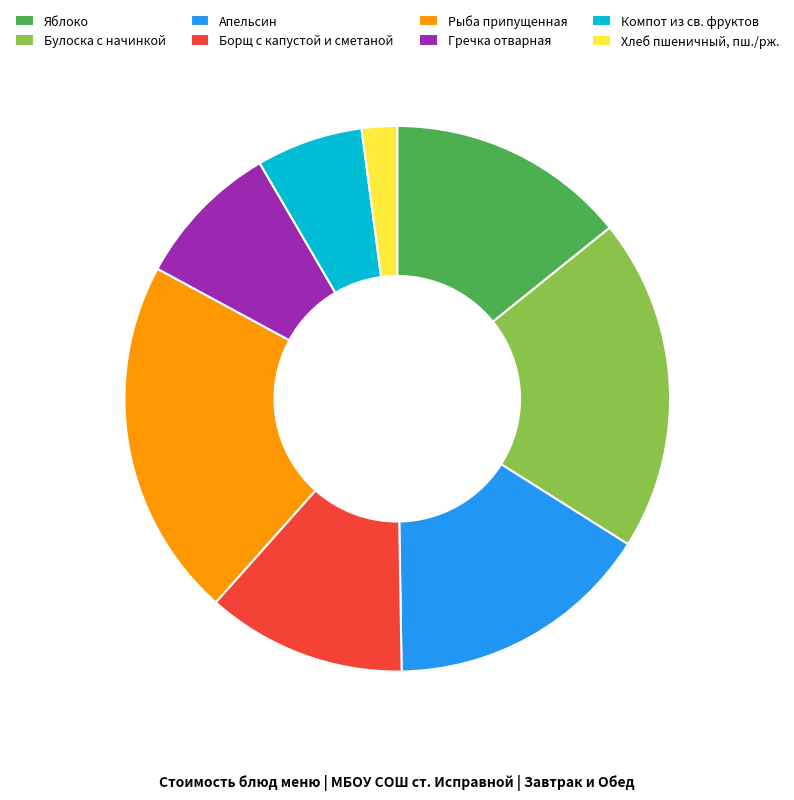

Which has a higher value, Яблоко or Борщ с капустой и сметаной?

Яблоко